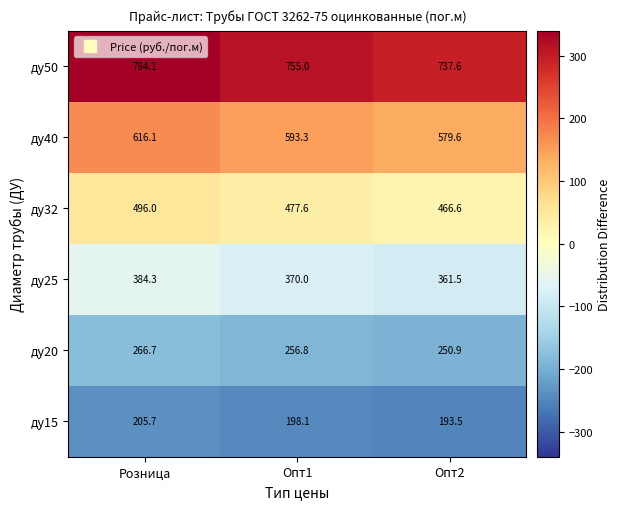

What is the greatest value displayed?

784.1